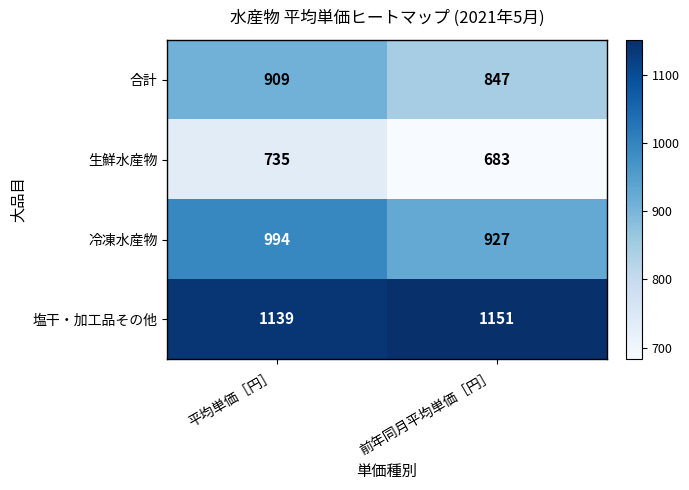

At how many categories does at least one series exceed 1057?

2